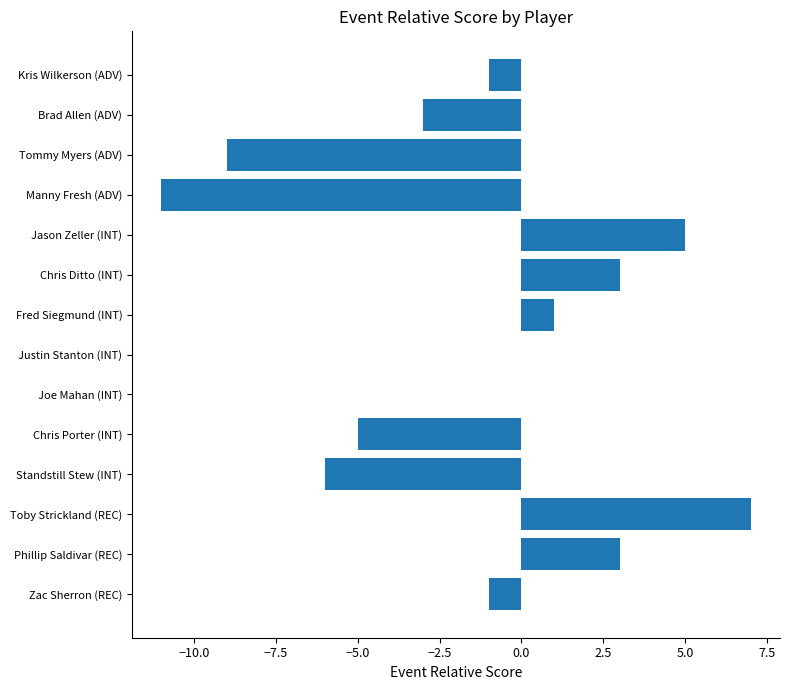

What is the sum of all values?

-17